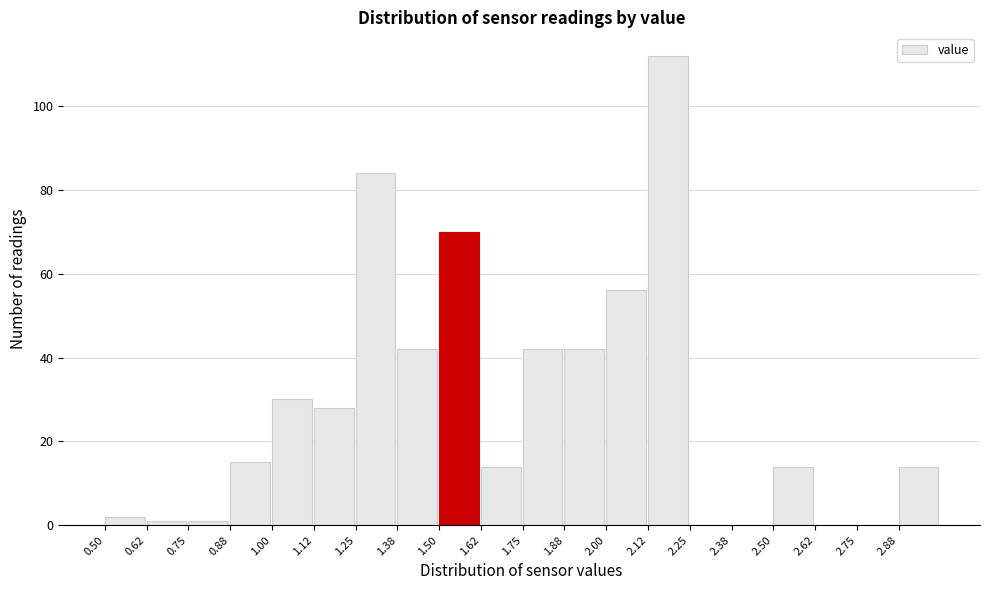

Reading left to right, list every bar in this chart as the range it spans on the x-axis followed by its height. Neither the bar edges nor the heights are printed on the chart, so give them approximately, as read against the axes.

0.500 to 0.625: 2
0.625 to 0.750: under 2
0.750 to 0.875: under 2
0.875 to 1.000: 16
1.000 to 1.125: 30
1.125 to 1.250: 28
1.250 to 1.375: 84
1.375 to 1.500: 42
1.500 to 1.625: 70
1.625 to 1.750: 14
1.750 to 1.875: 42
1.875 to 2.000: 42
2.000 to 2.125: 56
2.125 to 2.250: 112
2.250 to 2.375: 0
2.375 to 2.500: 0
2.500 to 2.625: 14
2.625 to 2.750: 0
2.750 to 2.875: 0
2.875 to 3.000: 14